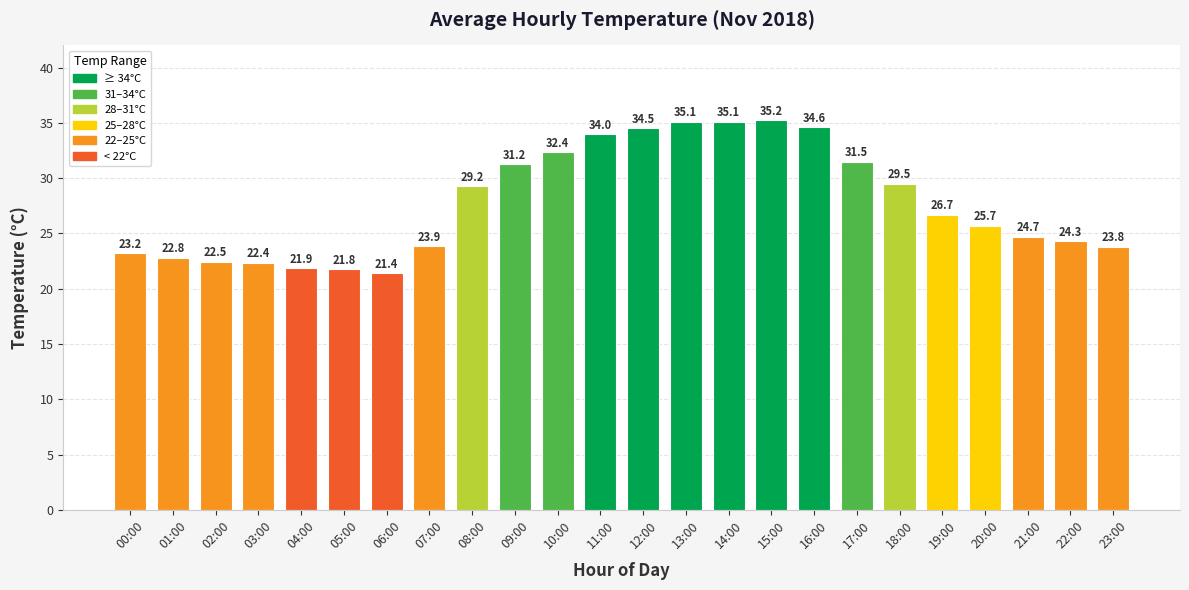

How many bars are there in total?

24